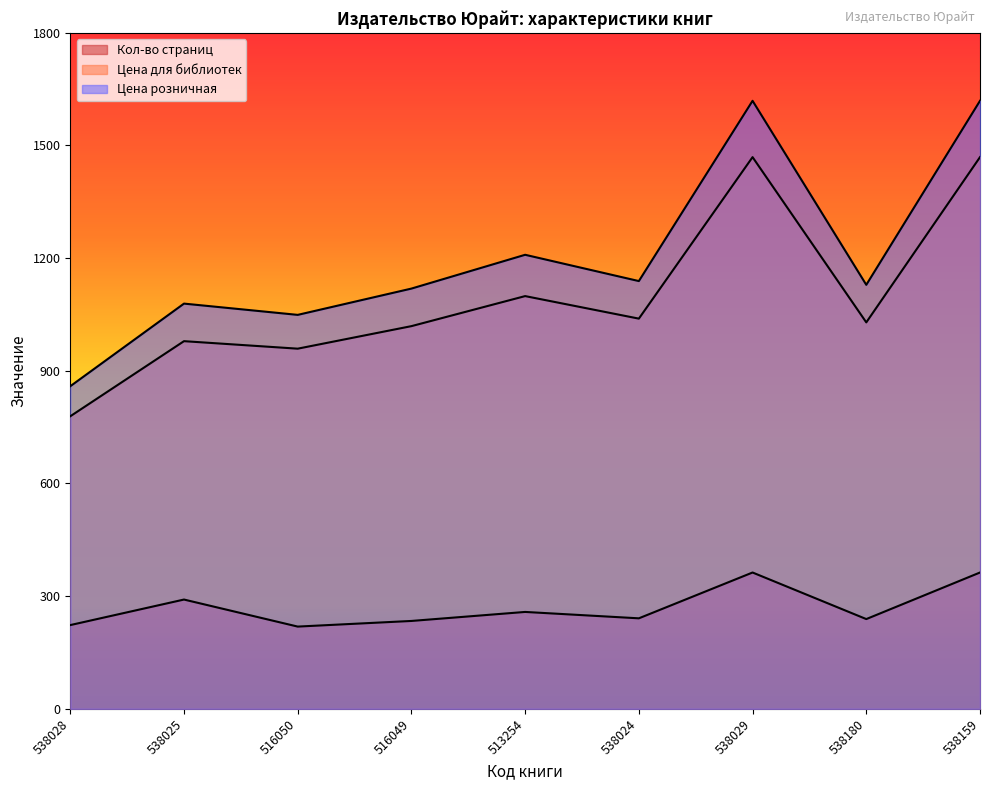

What is the maximum value for Цена для библиотек?

1469